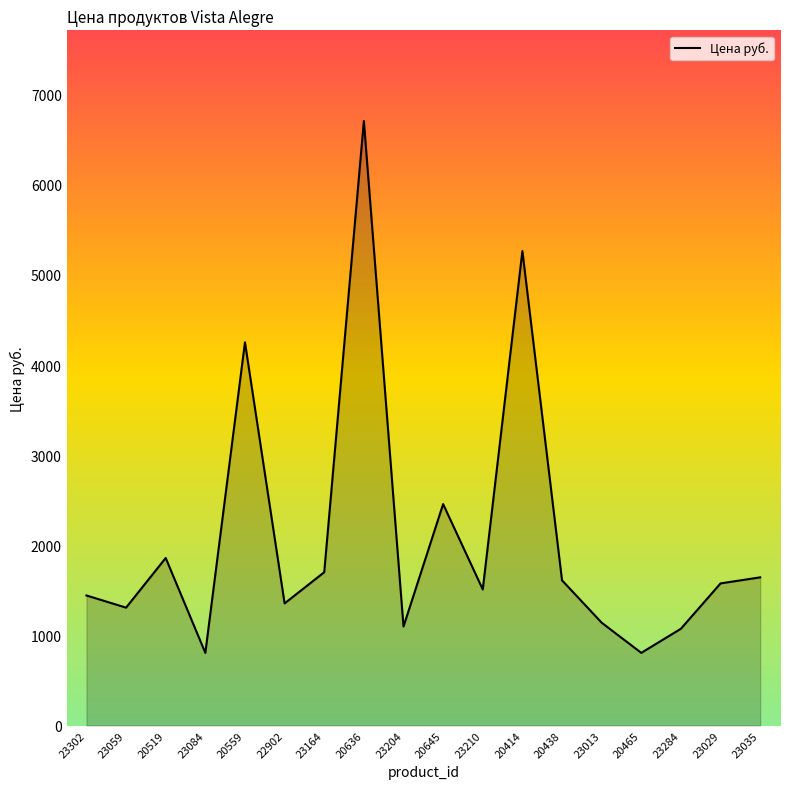

True or false: the data shows 1443 at 23302.

True